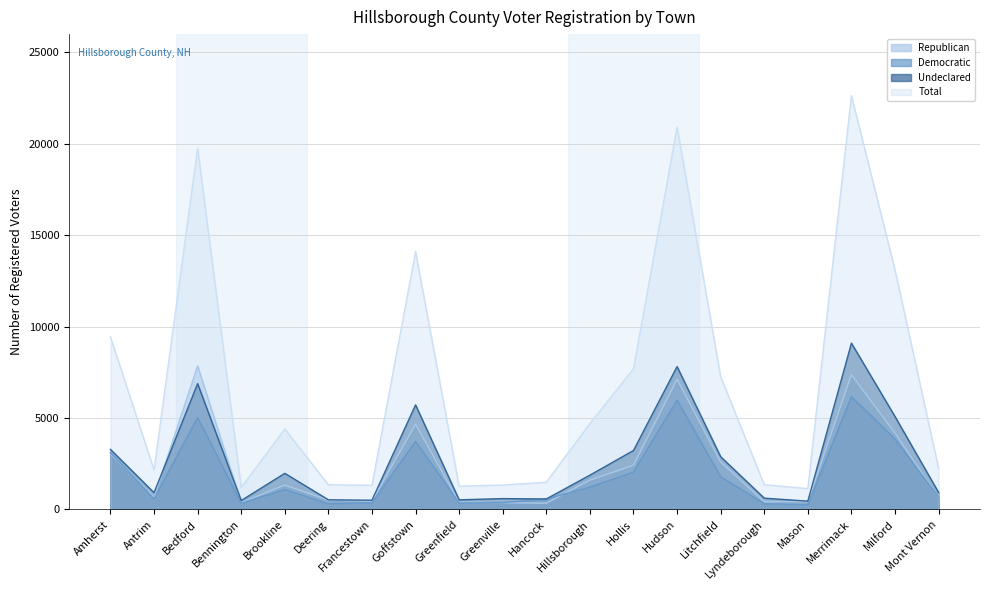

True or false: Republican has a value of 7372 at Merrimack.

True